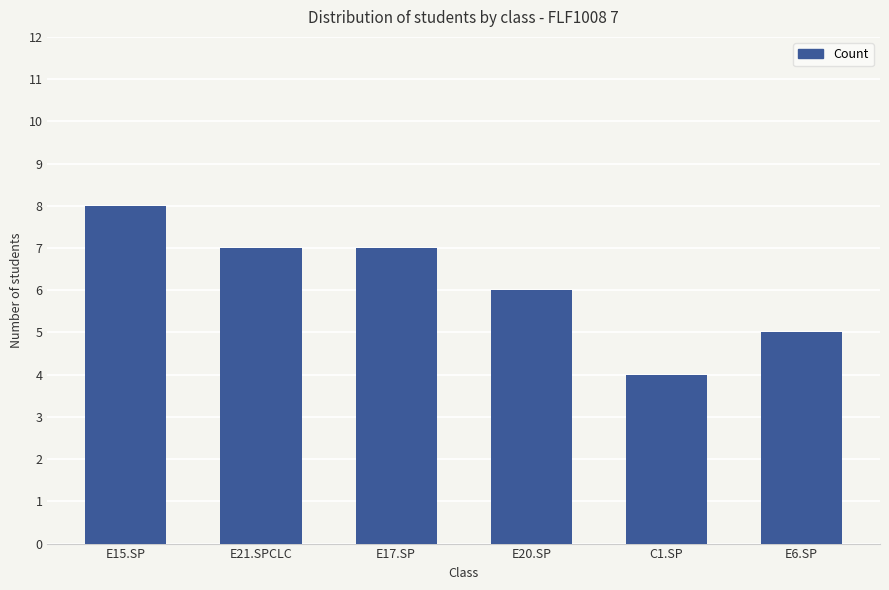

Read the value at E15.SP.

8